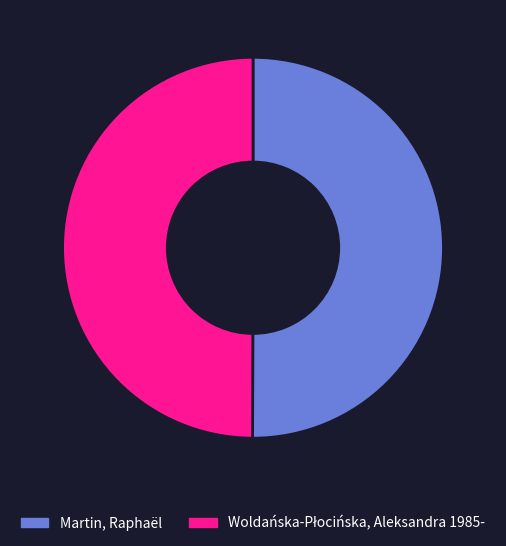

True or false: Martin, Raphaël accounts for 45% of the total.

False